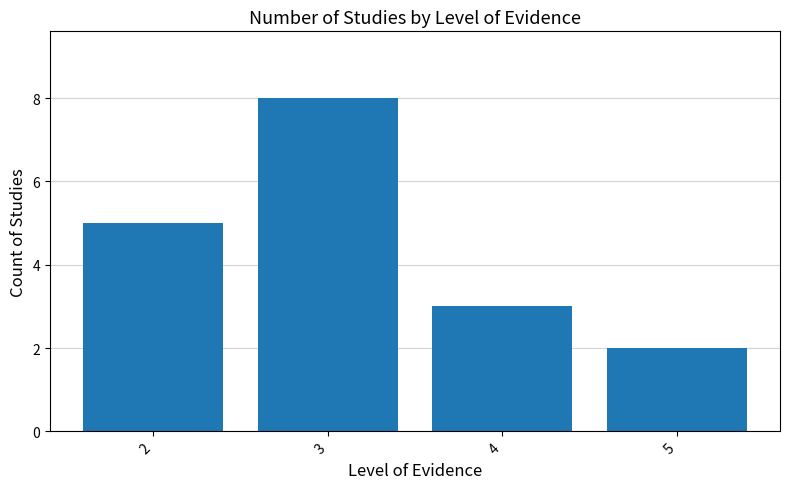

What is the difference between the values at 3 and 4?

5